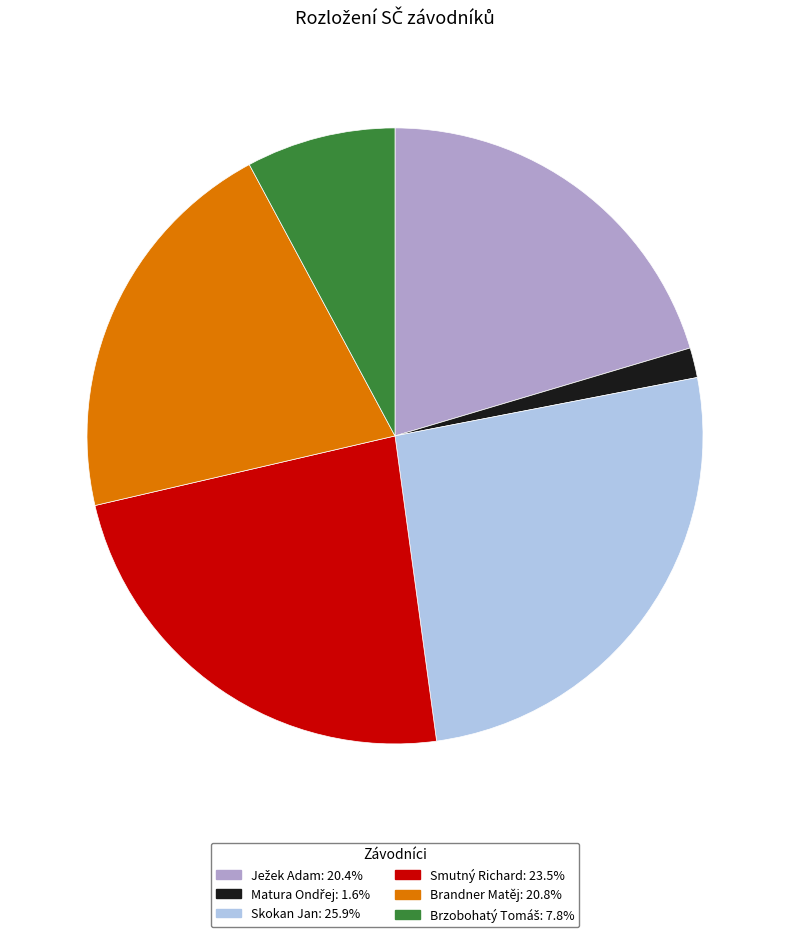

What is the largest slice in the pie chart?

Skokan Jan